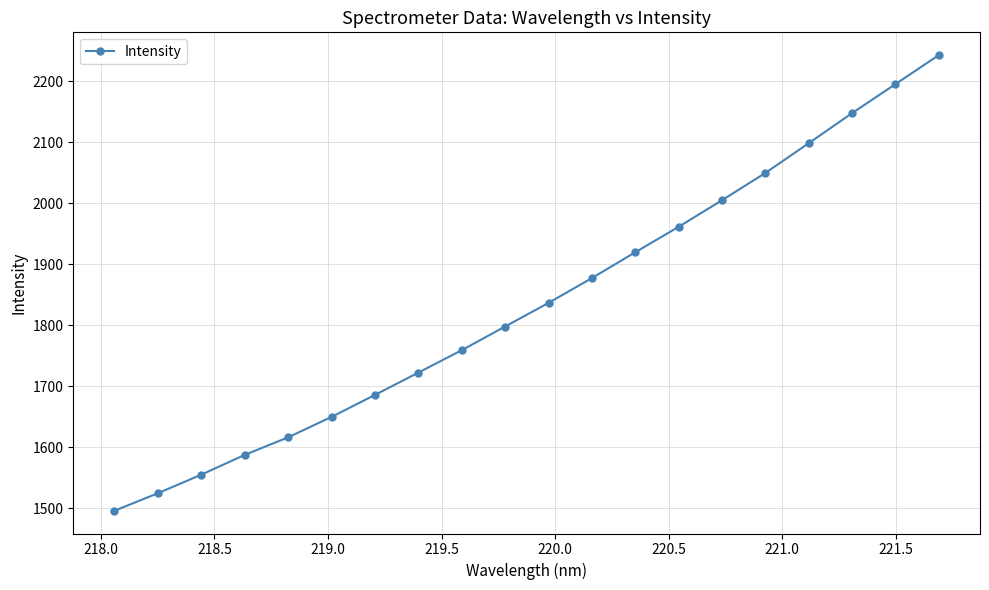

What is the value of the 16th point from the left?

2049.6